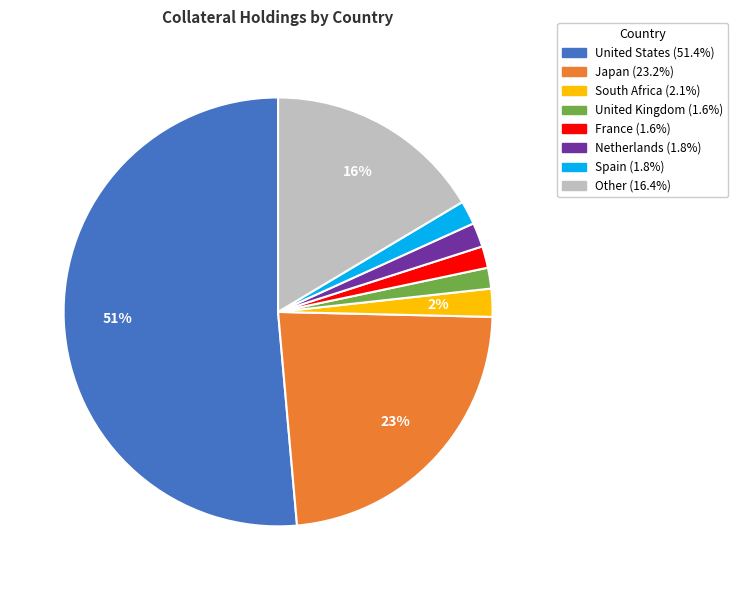

To the nearest percent, what is the average slice percentage?

12%